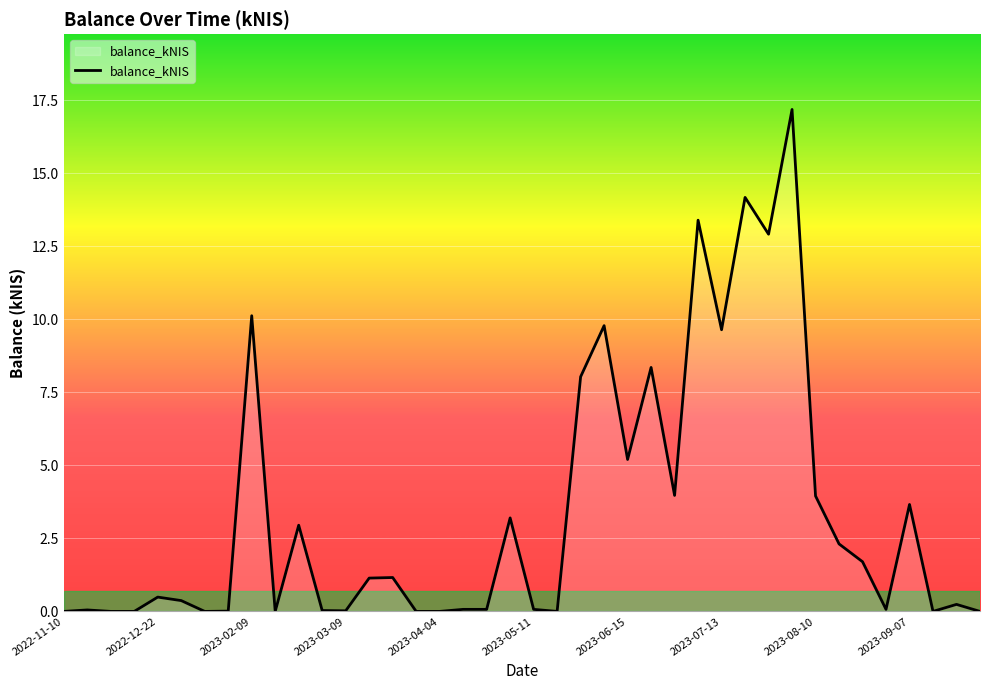

What is the maximum value shown in the chart?

17.2